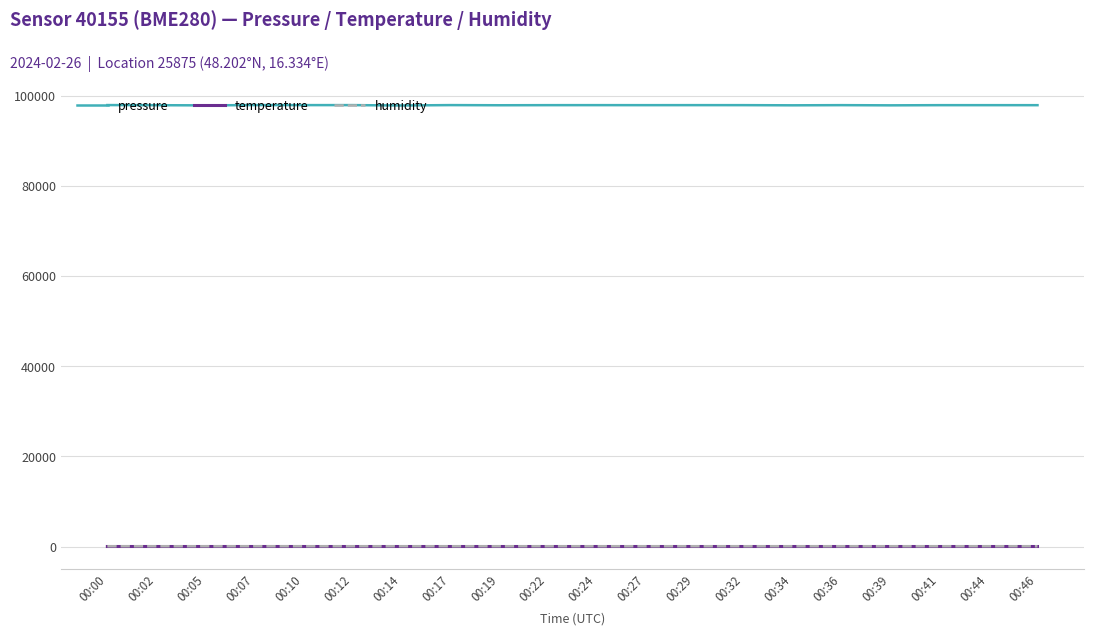

Which series has the largest total across all categories?

pressure